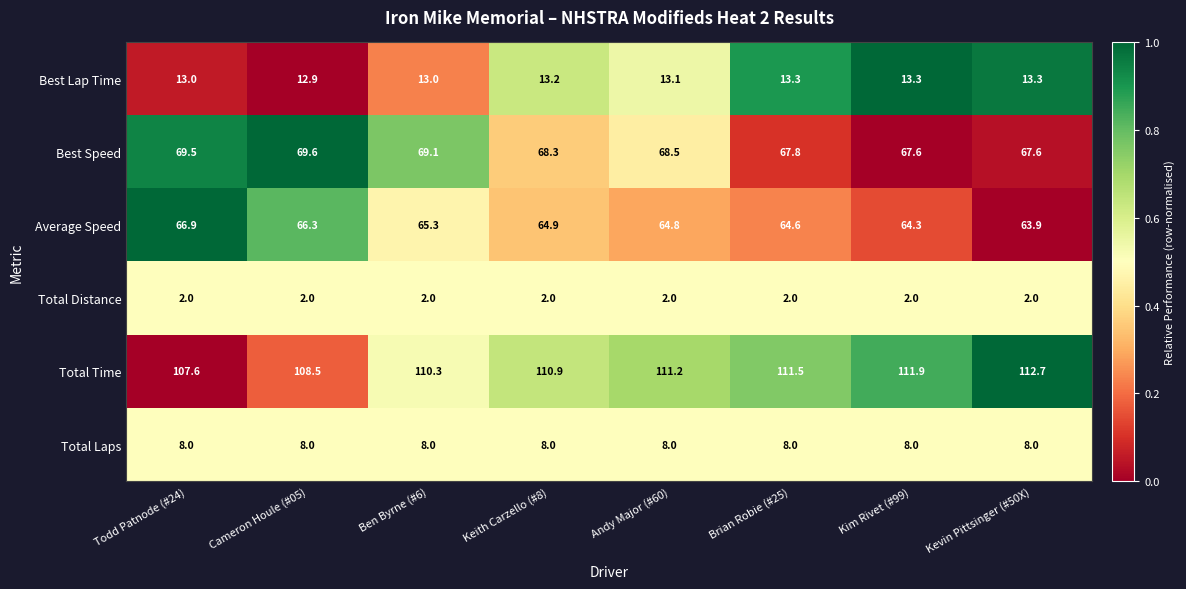

What is the maximum value for Best Lap Time?

13.3